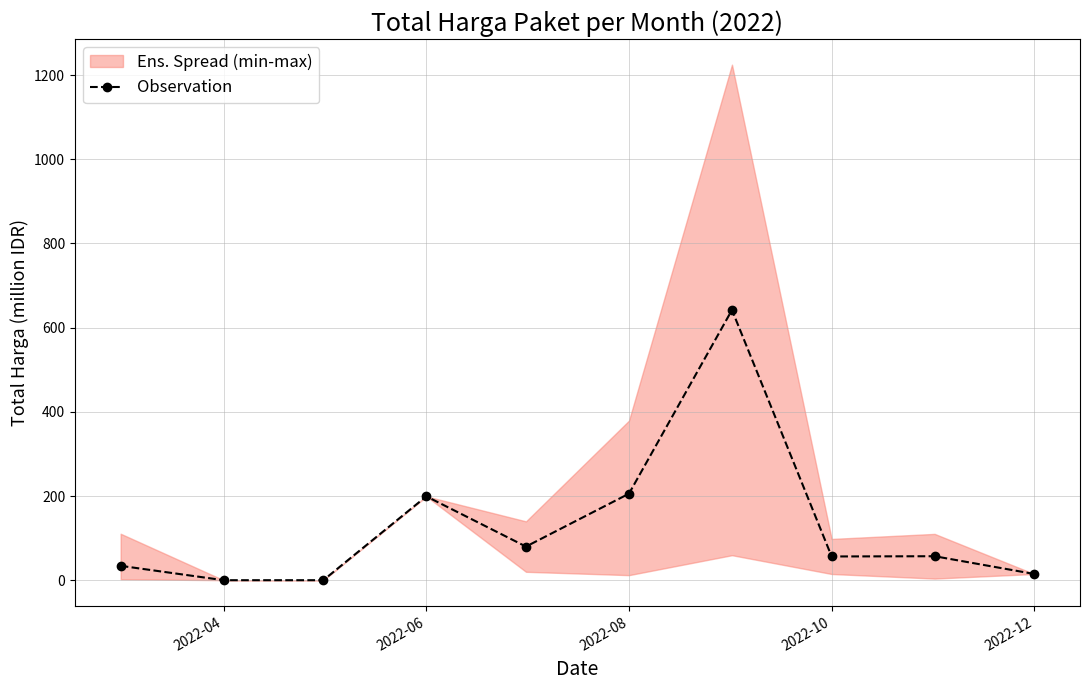

What is the greatest value displayed?

641.9